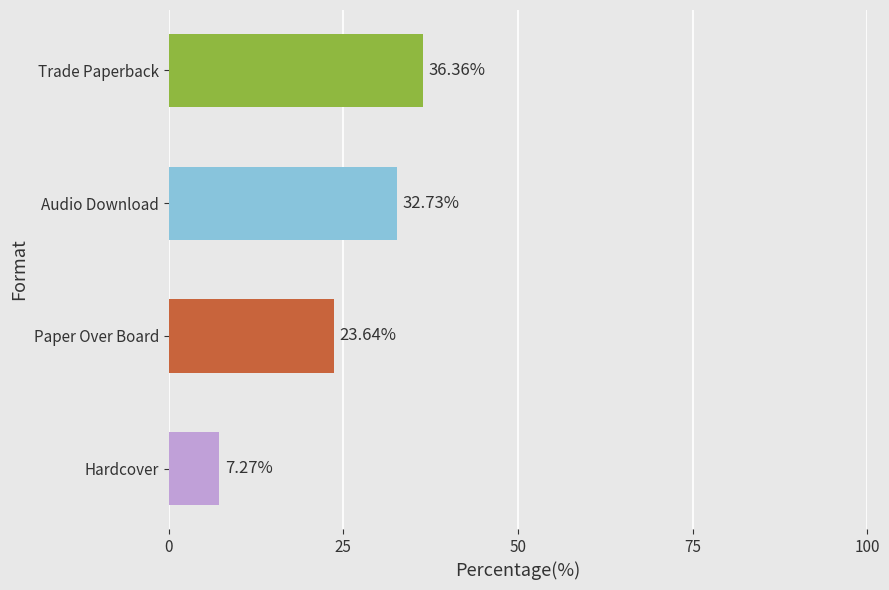

Rank the categories by value from lowest to highest.

Hardcover, Paper Over Board, Audio Download, Trade Paperback